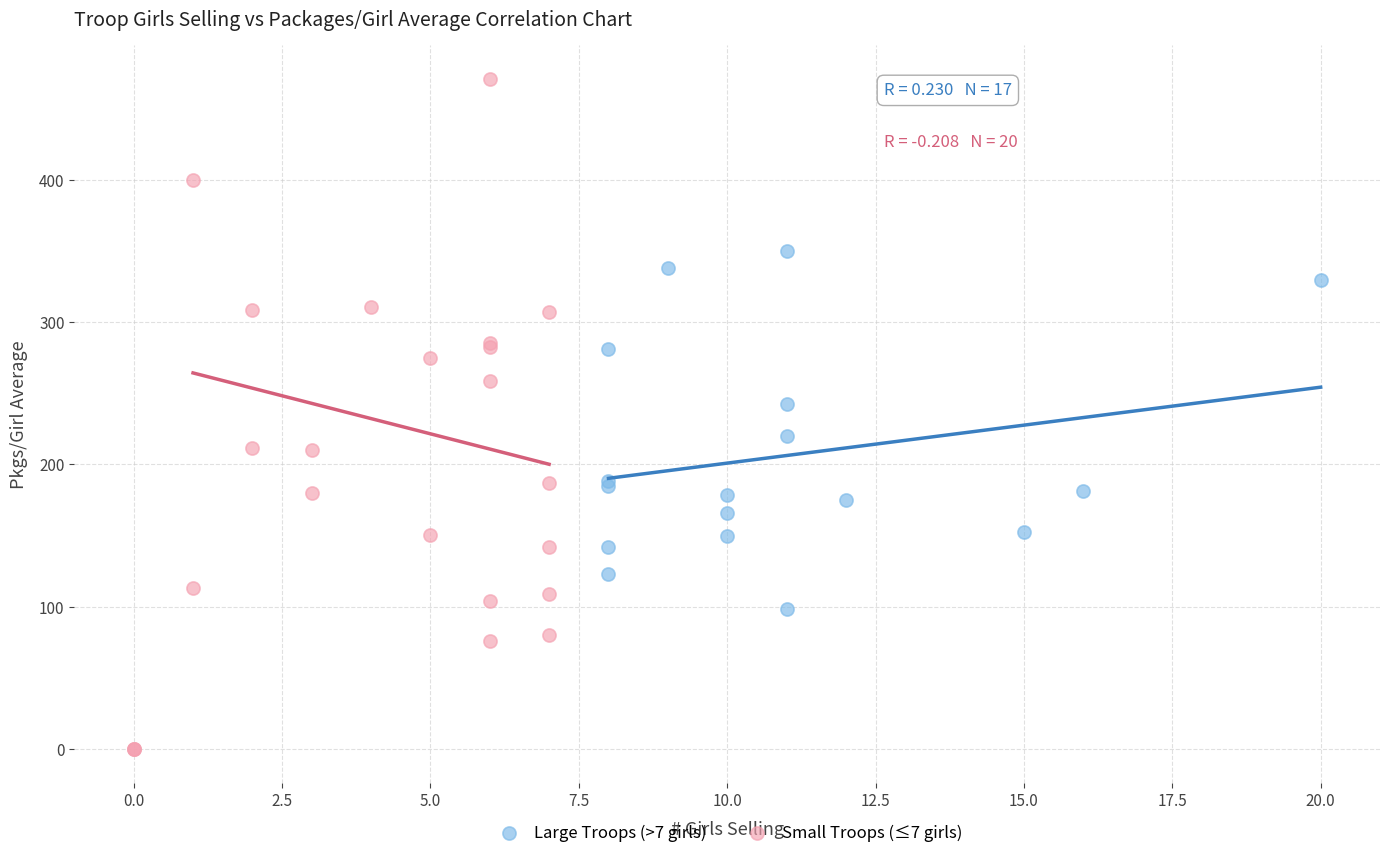

Which series reaches the minimum Y coordinate?

Small Troops (≤7 girls)